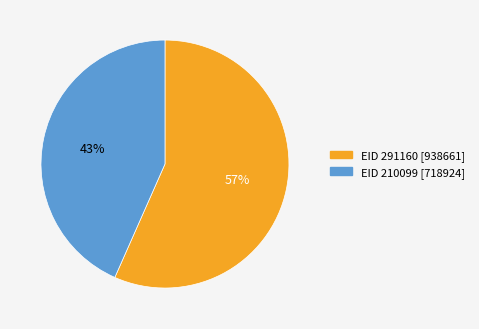

Which has a higher value, EID 210099 [718924] or EID 291160 [938661]?

EID 291160 [938661]